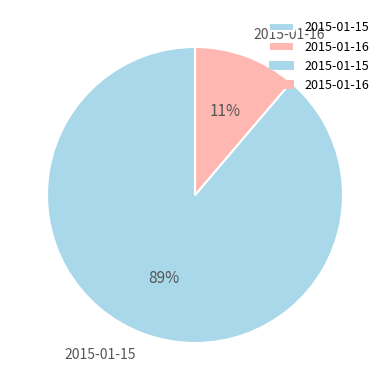

How many slices are in this pie chart?

2